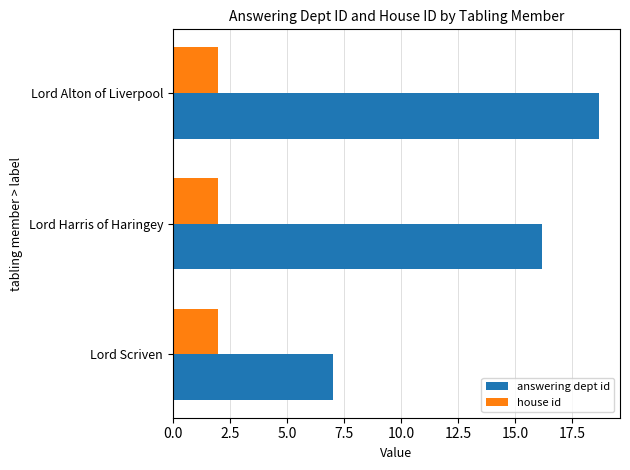

What is the smallest value displayed?

2.0